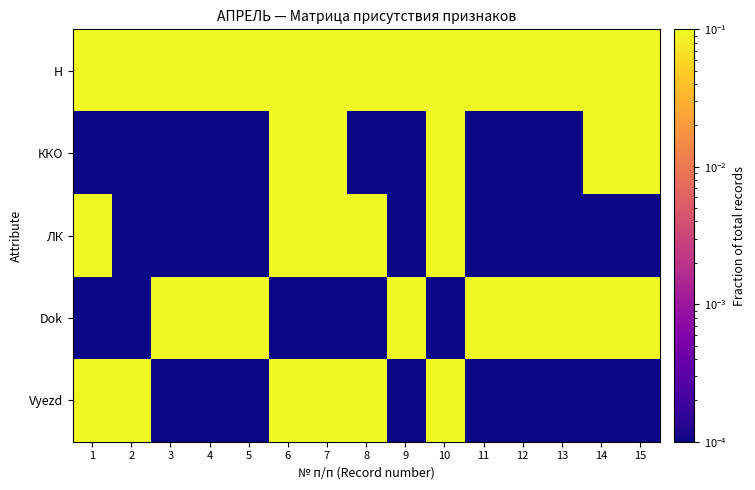

At 5, list the series in order from smallest to largest.

ККО, ЛК, Vyezd, Н, Dok